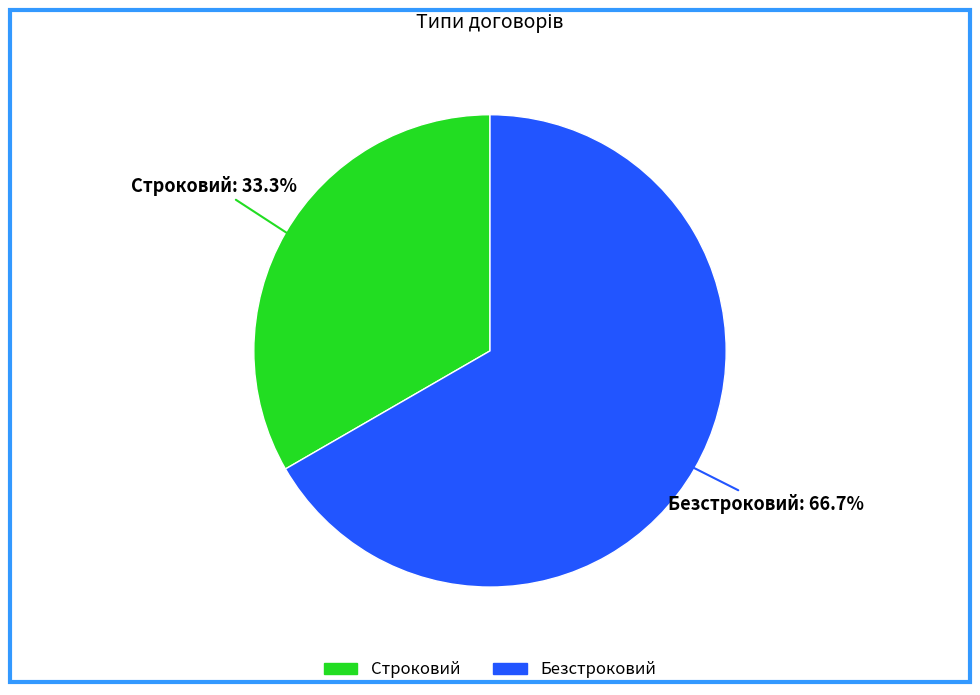

To the nearest percent, what is the combined percentage of Строковий and Безстроковий?

100%